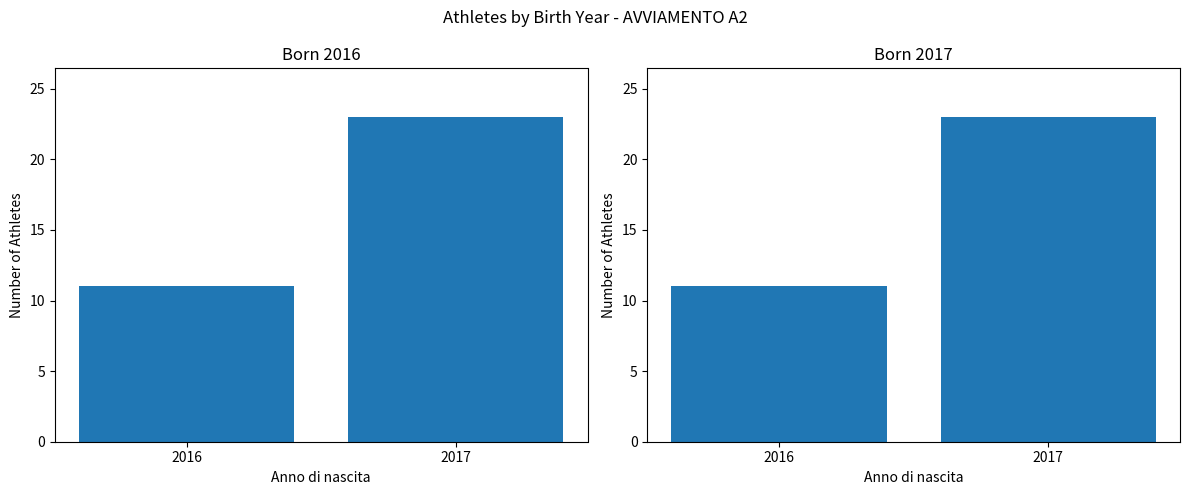

What is the difference between the values at 2016 and 2017?

12